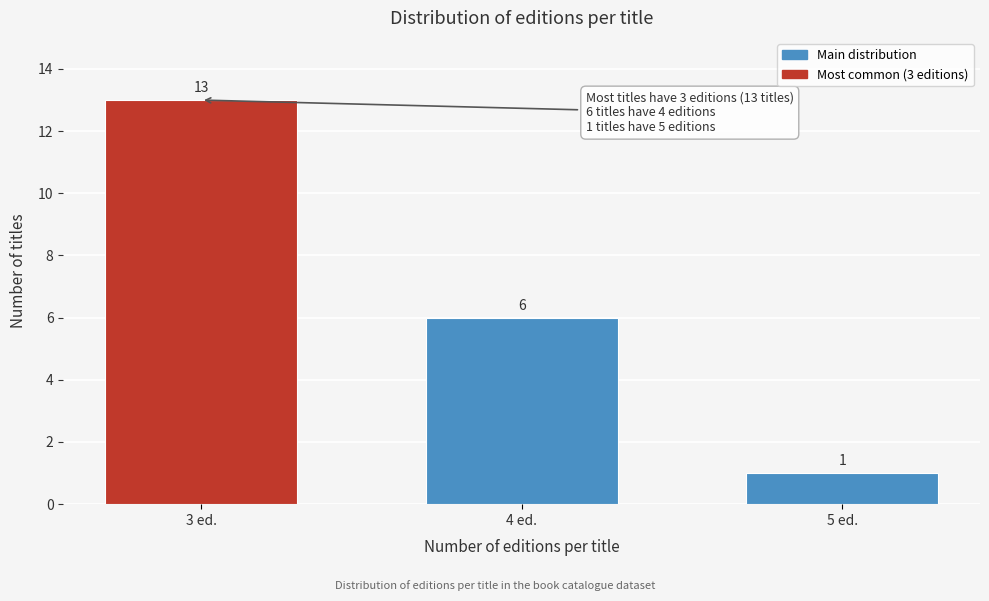

Reading left to right, list all the values displayed in this chart.

13	6	1